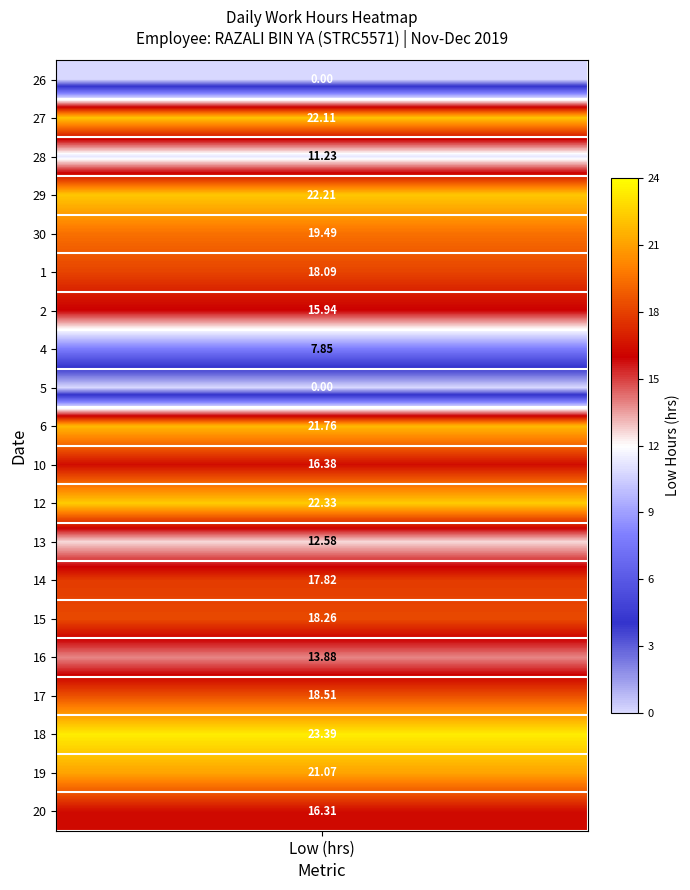

How many series are shown in this chart?

20